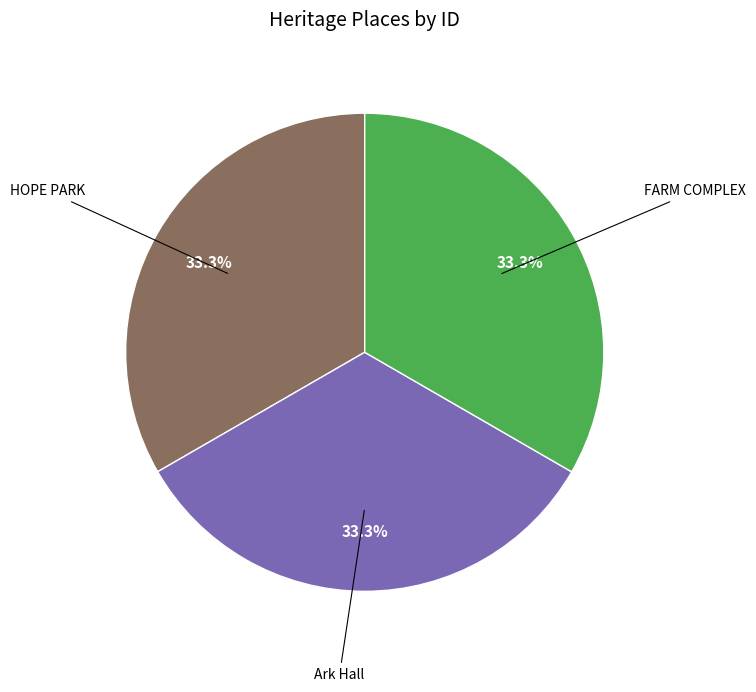

Is there any slice that represents more than half of the pie?

No